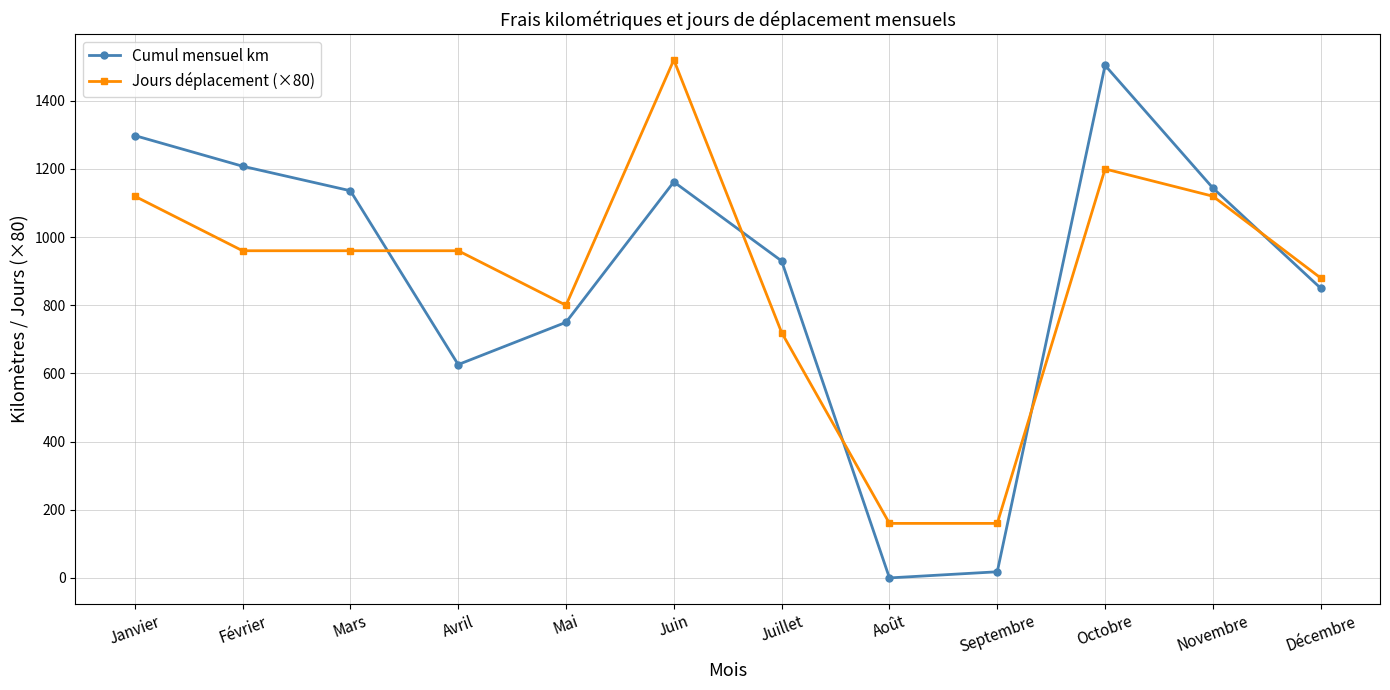

True or false: Cumul mensuel km has more than 2 interior local peaks.

False